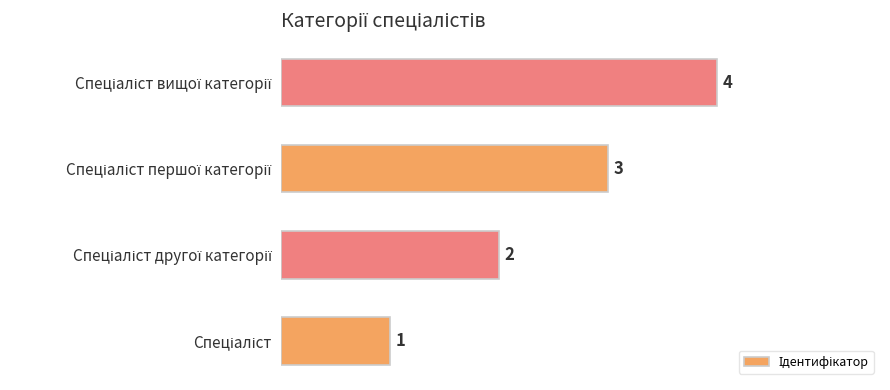

What is the maximum value shown in the chart?

4